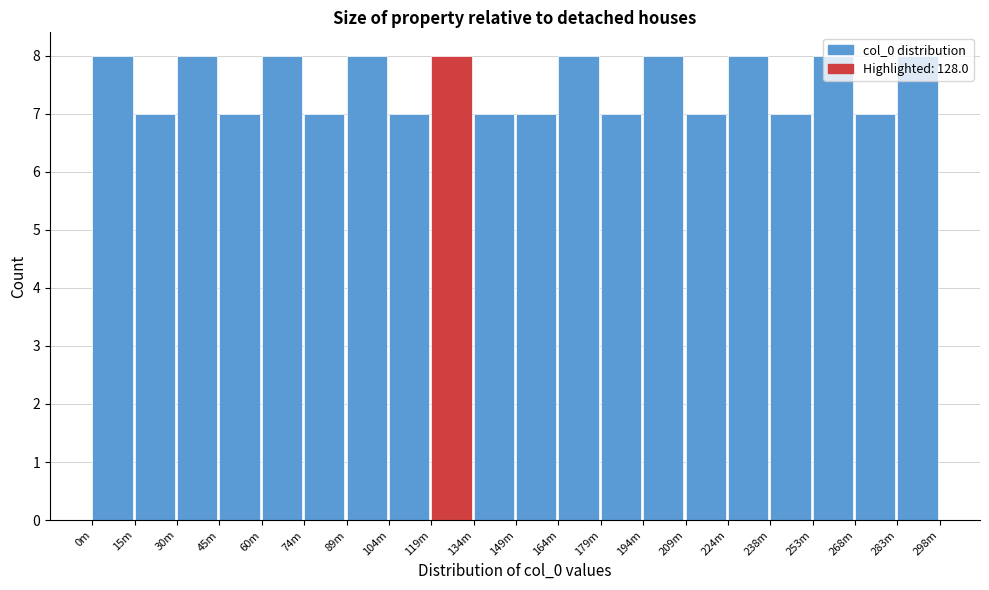

Is it true that the value at 60m is 14?

False